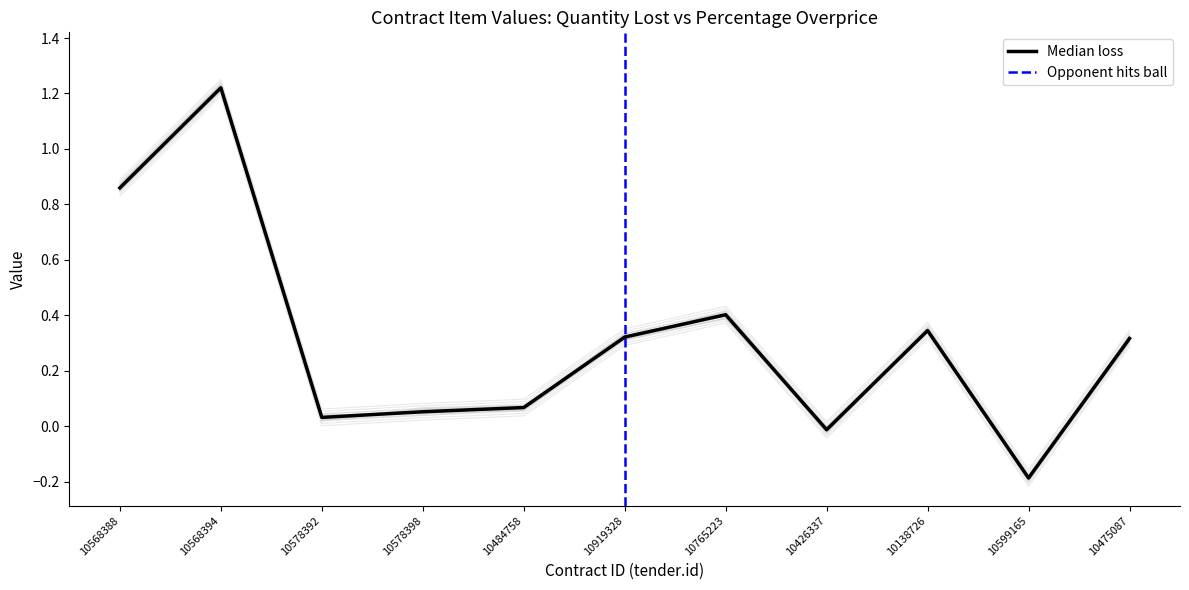

Is it true that the value at 10426337 is -0.1?

False